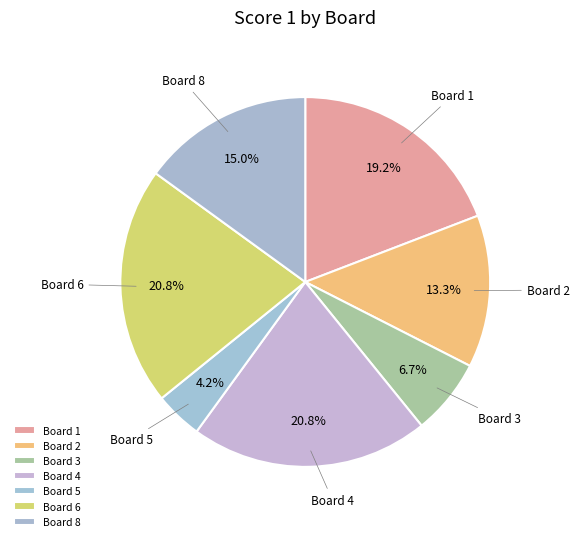

Which has a higher value, Board 4 or Board 5?

Board 4